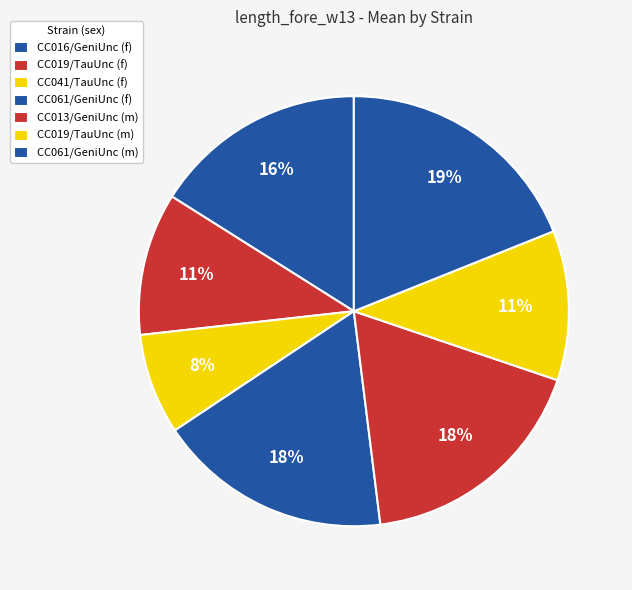

What is the largest slice in the pie chart?

CC061/GeniUnc (m)